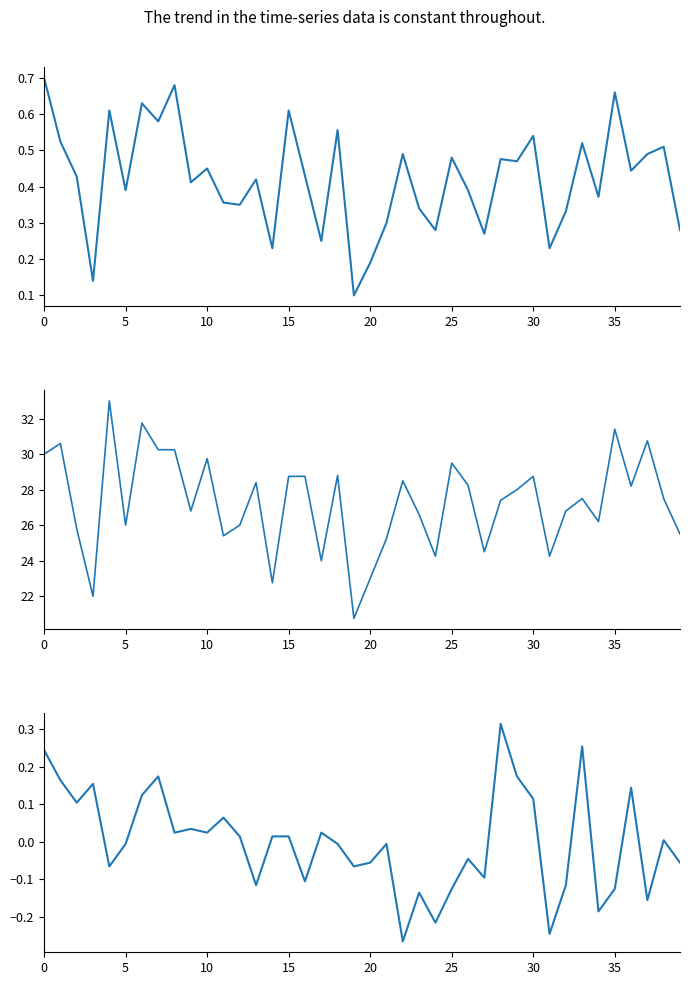

True or false: BME280_humidity and PMS_P2 intersect in this chart.

False